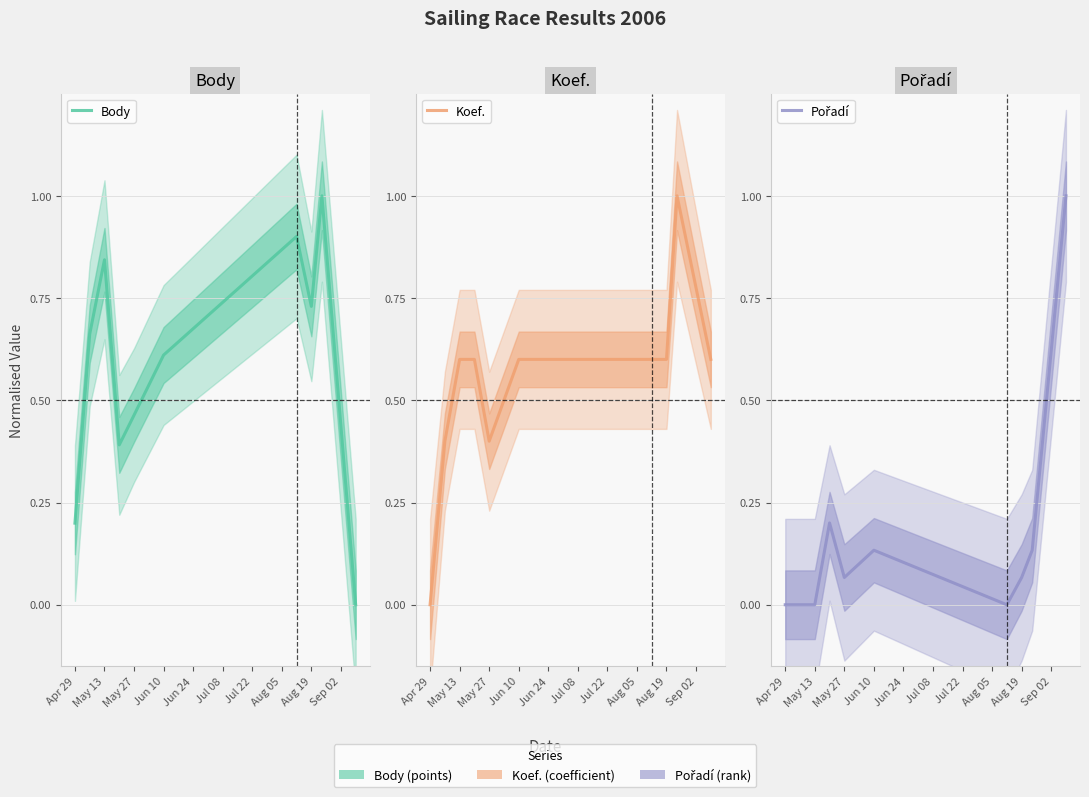

Is it true that Pořadí equals 0.0 at Jul 22?

True